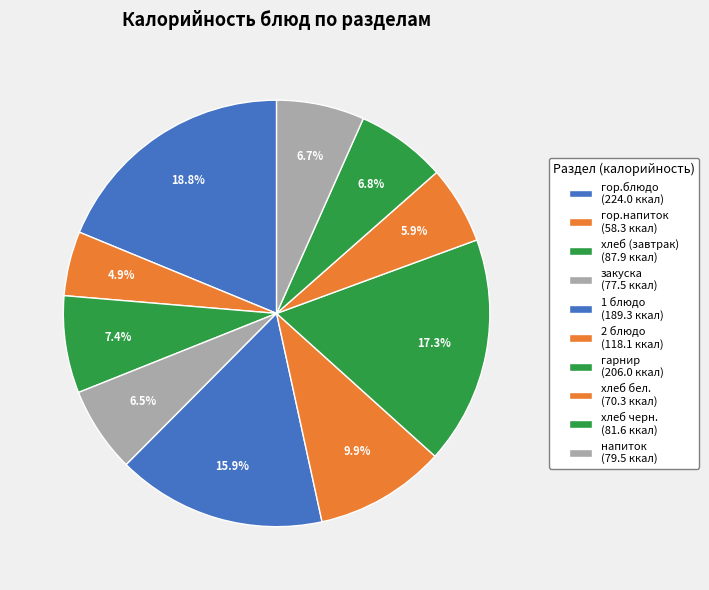

Count the number of slices in the pie.

10